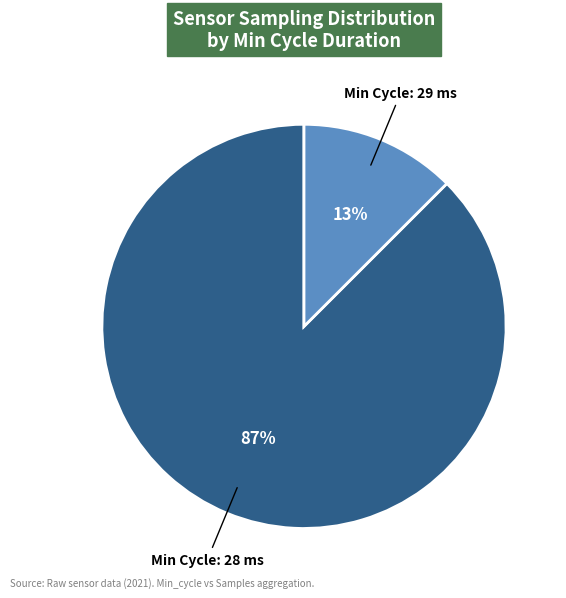

Rank the categories by value from lowest to highest.

Min Cycle: 29 ms, Min Cycle: 28 ms